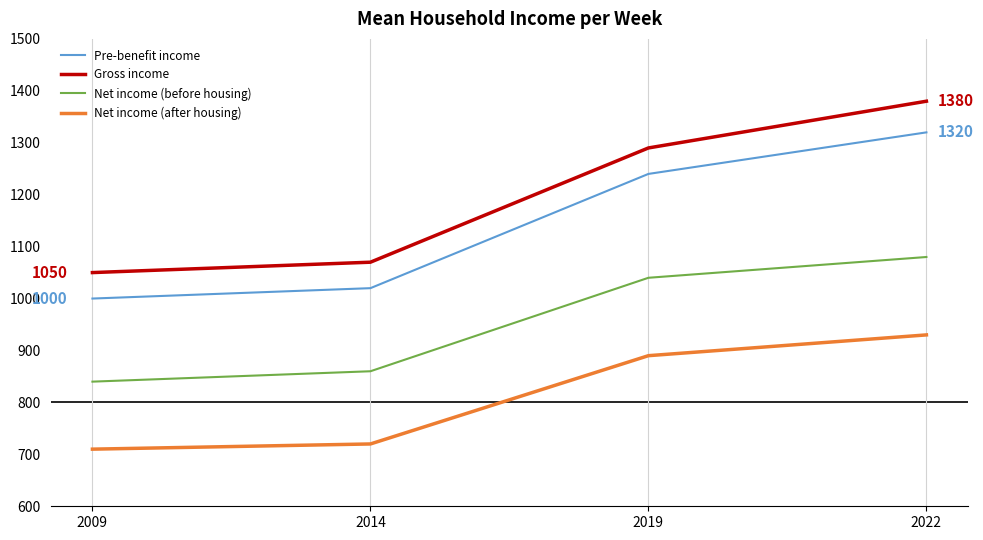

What is the total value across all series at 2014?

3670